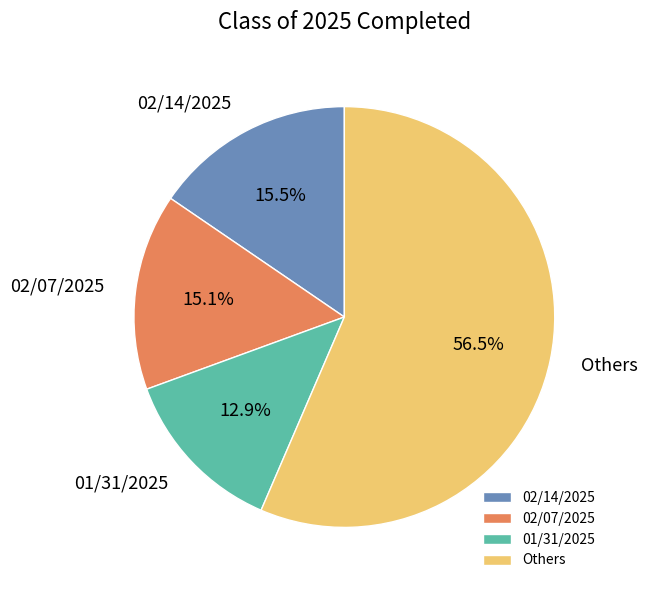

What portion of the pie excludes 02/07/2025?

84.9%